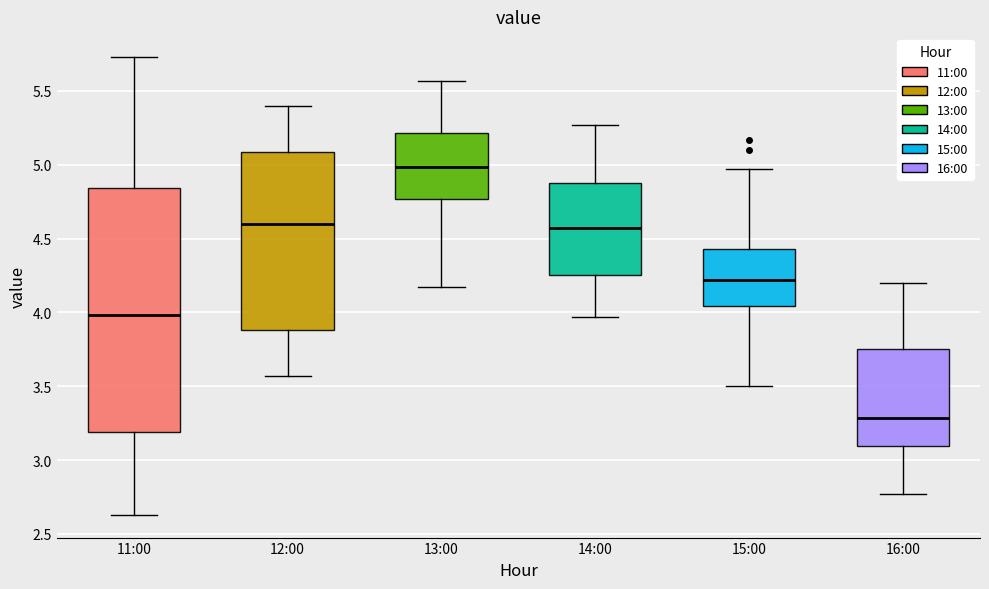

Where does the upper whisker of the box for 15:00 end on the y-axis? The values are not printed on the chart, so give them approximately, as read against the axis.

4.95